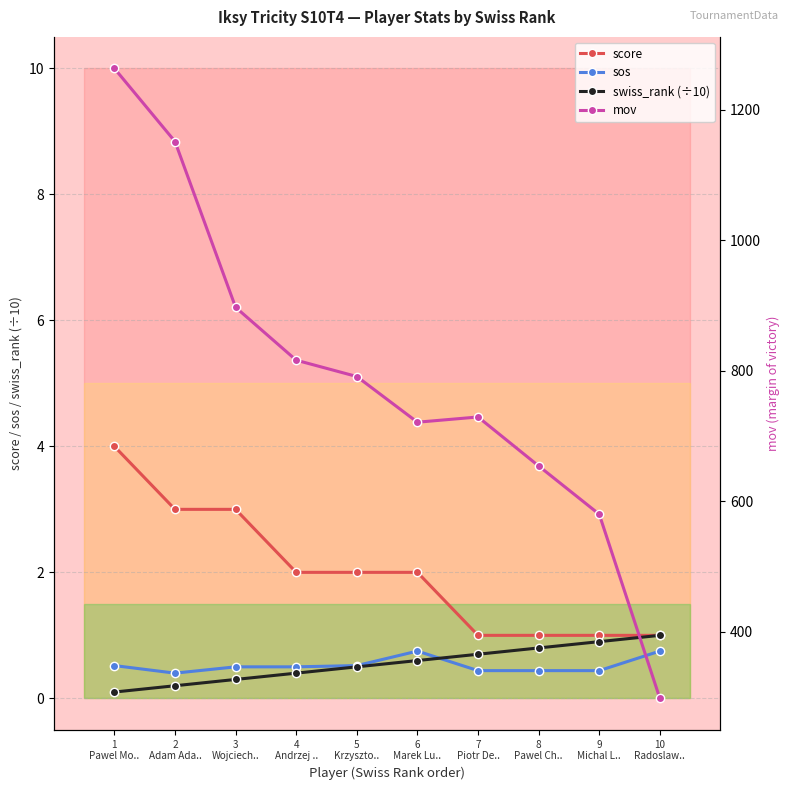

Is the value of mov at 7
Piotr De.. greater than the value of swiss_rank (÷10) at 8
Pawel Ch..?

Yes